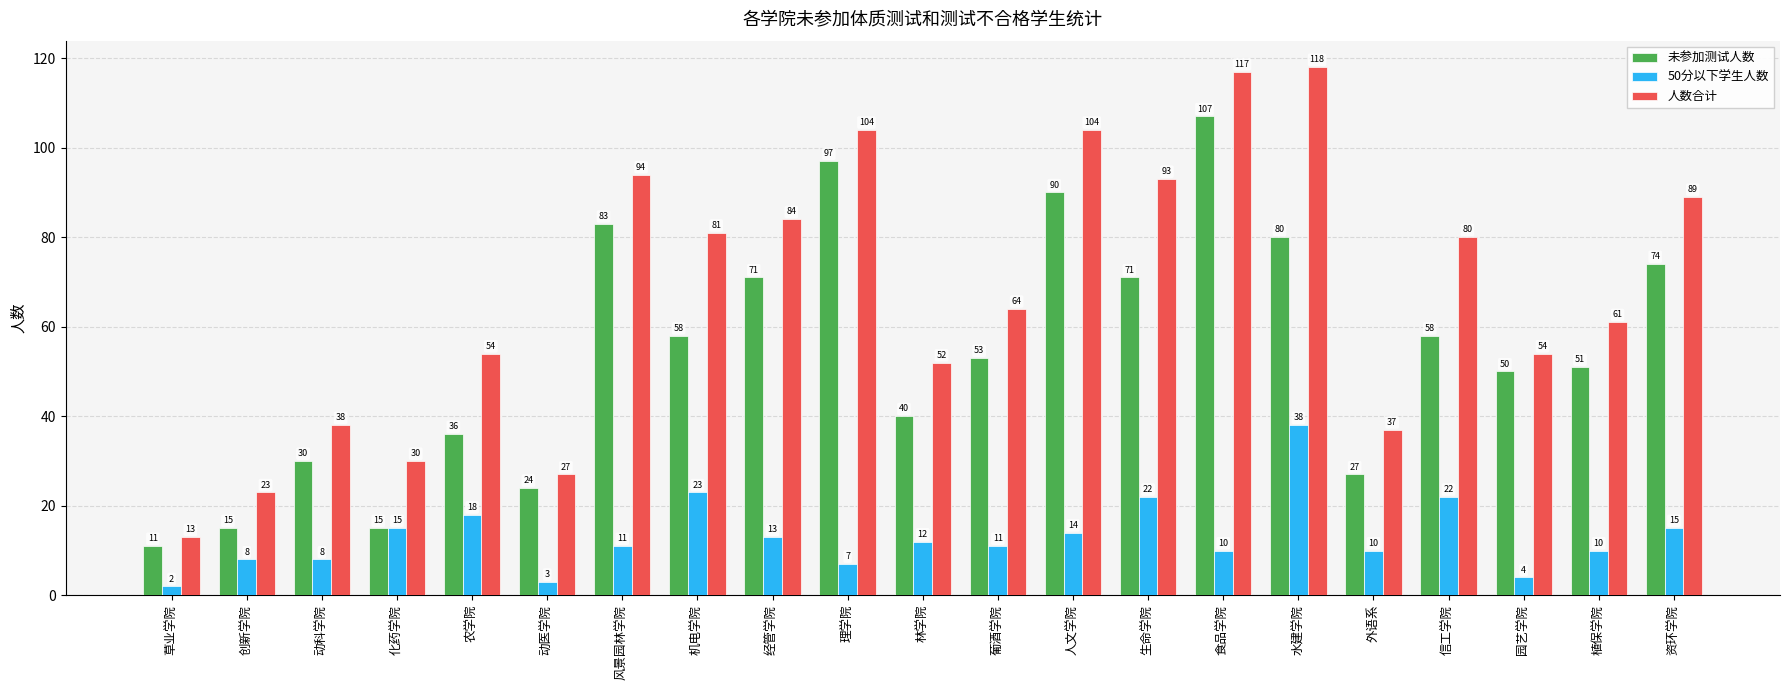

How many values in the 50分以下学生人数 series are below 11?

9